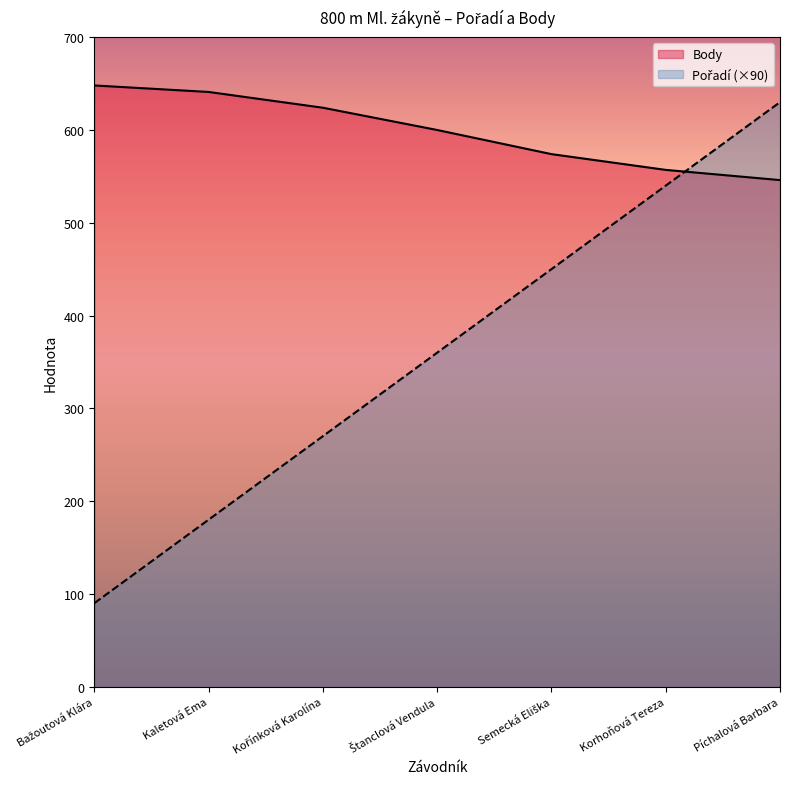

How many lines are shown in the chart?

2